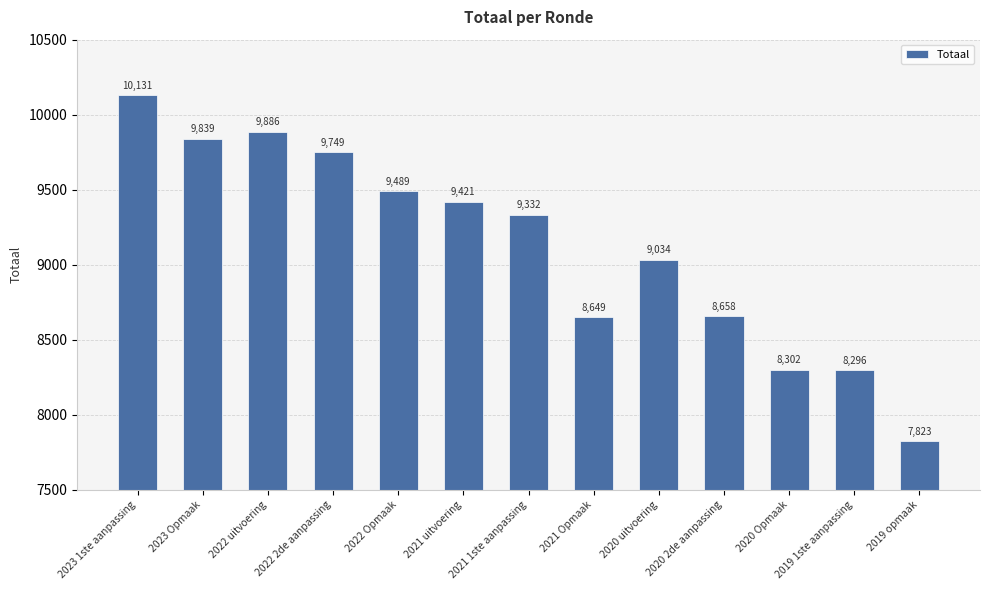

How many series are shown in this chart?

1